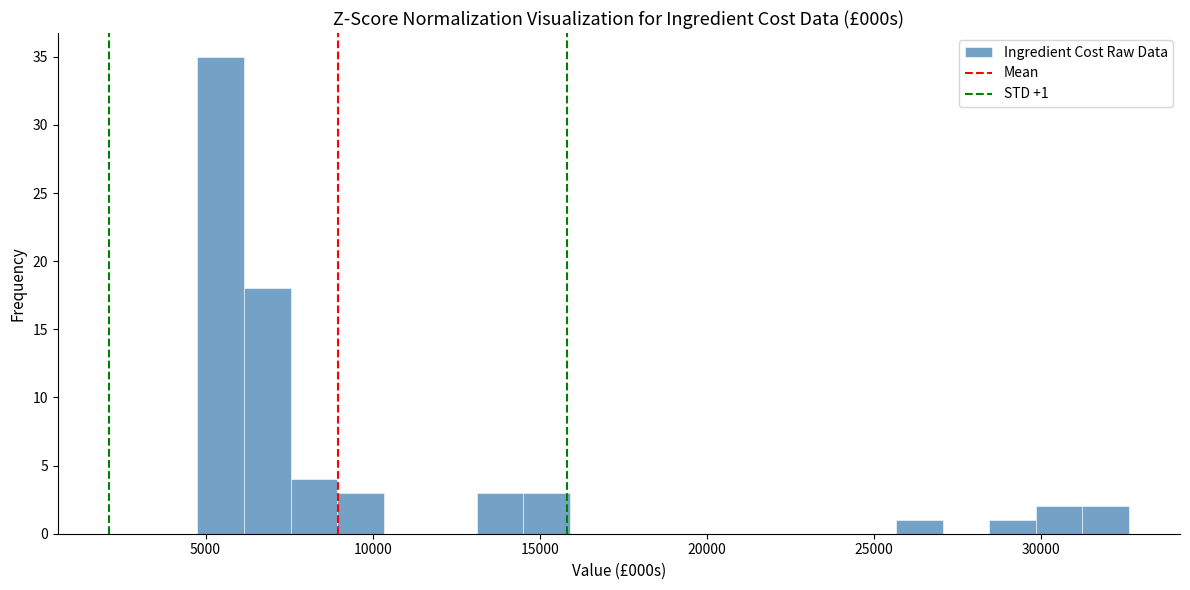

Read against the x-axis, roughly where is the centre of the tallest bar?

5500